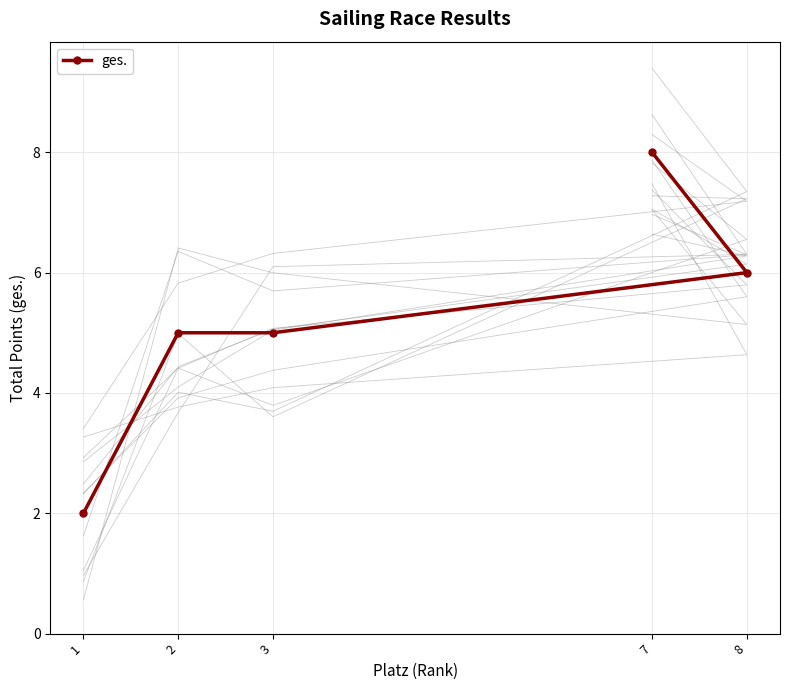

What is the approximate value at 7?

8